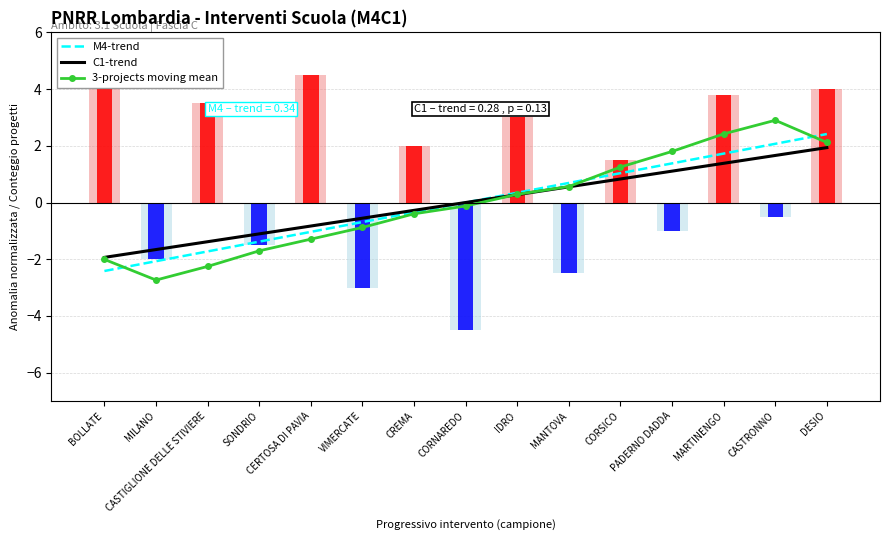

Reading left to right, transcribe all the data shown in this chart.

M4-trend: BOLLATE=-2.4	MILANO=-2.1	CASTIGLIONE DELLE STIVIERE=-1.7	SONDRIO=-1.4	CERTOSA DI PAVIA=-1.0	VIMERCATE=-0.7	CREMA=-0.3	CORNAREDO=0.0	IDRO=0.3	MANTOVA=0.7	CORSICO=1.0	PADERNO DADDA=1.4	MARTINENGO=1.7	CASTRONNO=2.1	DESIO=2.4
C1-trend: BOLLATE=-1.9	MILANO=-1.7	CASTIGLIONE DELLE STIVIERE=-1.4	SONDRIO=-1.1	CERTOSA DI PAVIA=-0.8	VIMERCATE=-0.6	CREMA=-0.3	CORNAREDO=-0.0	IDRO=0.3	MANTOVA=0.6	CORSICO=0.8	PADERNO DADDA=1.1	MARTINENGO=1.4	CASTRONNO=1.7	DESIO=1.9
3-projects moving mean: BOLLATE=-2.0	MILANO=-2.7	CASTIGLIONE DELLE STIVIERE=-2.3	SONDRIO=-1.7	CERTOSA DI PAVIA=-1.3	VIMERCATE=-0.9	CREMA=-0.4	CORNAREDO=-0.1	IDRO=0.3	MANTOVA=0.6	CORSICO=1.3	PADERNO DADDA=1.8	MARTINENGO=2.4	CASTRONNO=2.9	DESIO=2.1